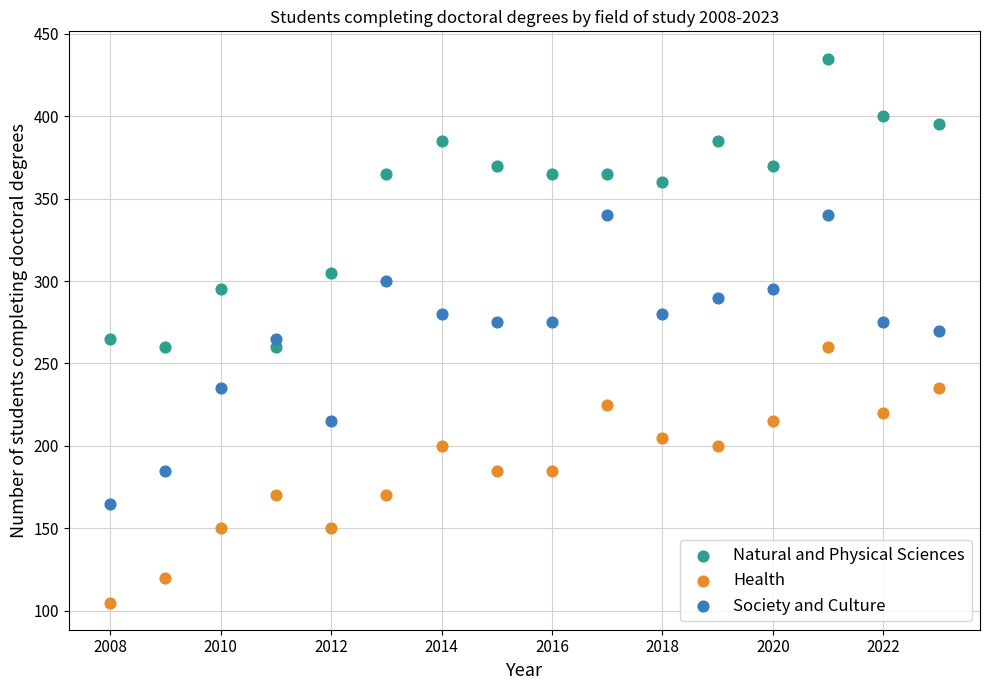

What is the X range (max minus min) for the scatter plot?

15